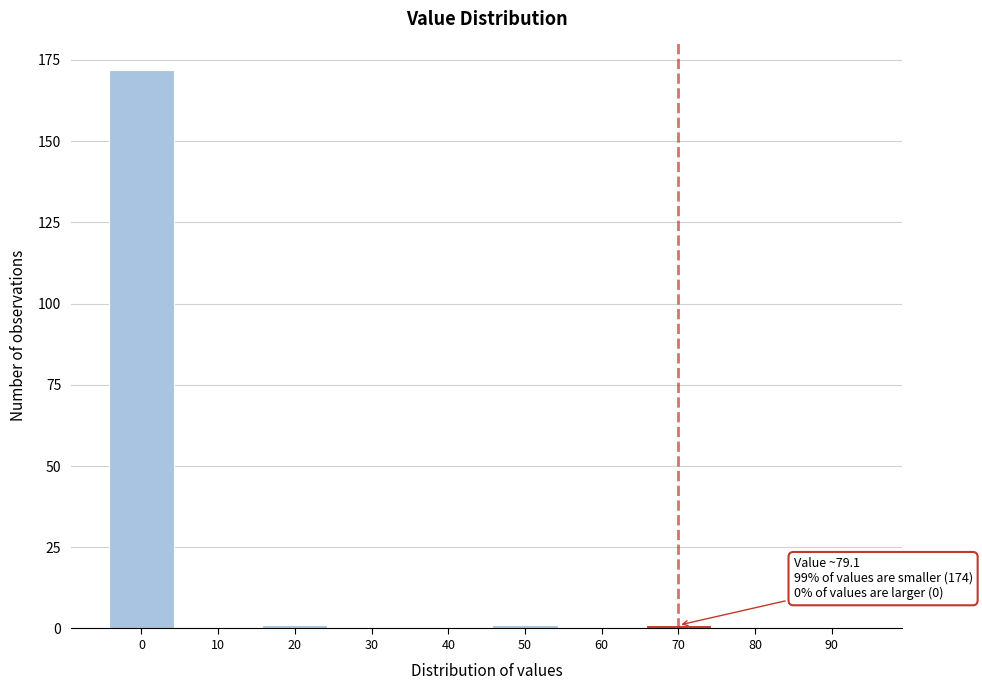

Reading right to left, list all the values displayed in this chart.

90=0	80=0	70=1	60=0	50=1	40=0	30=0	20=1	10=0	0=172